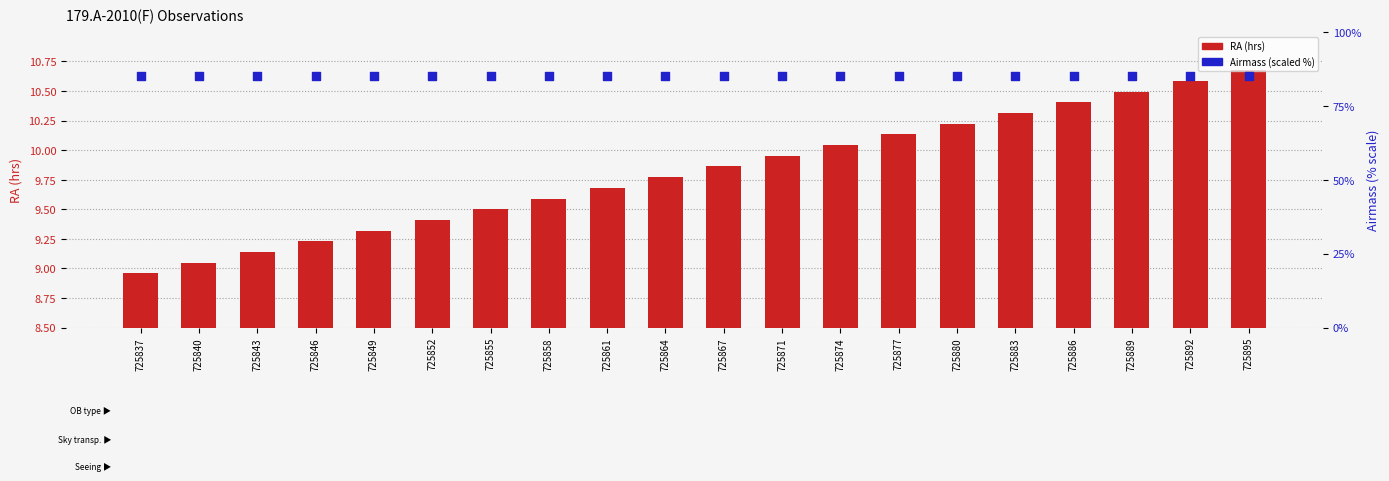

What is the total value across all series at 725855?

86.0